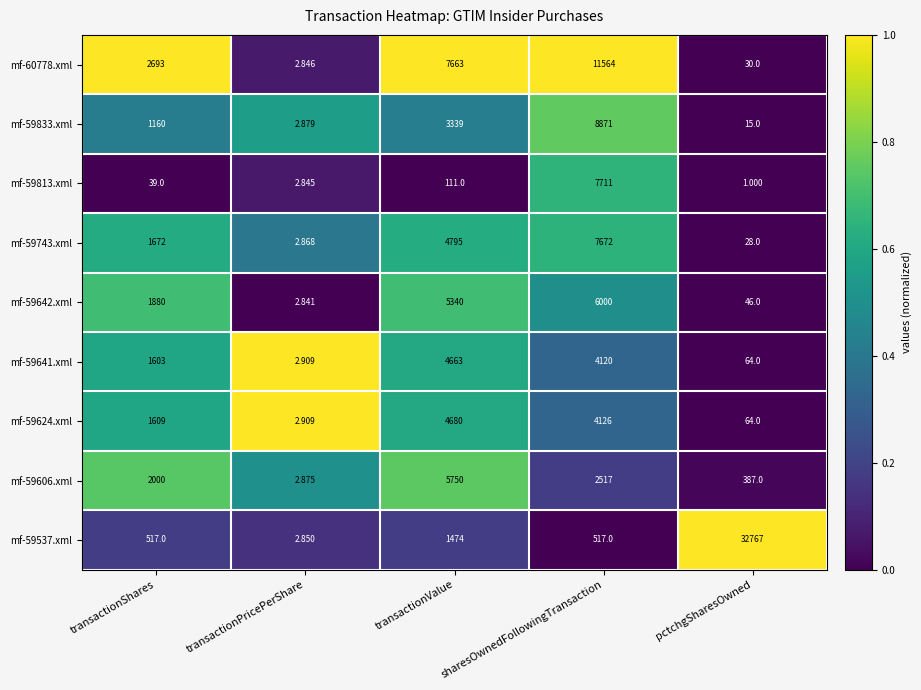

At which label is mf-59813.xml closest to 3856?

transactionValue